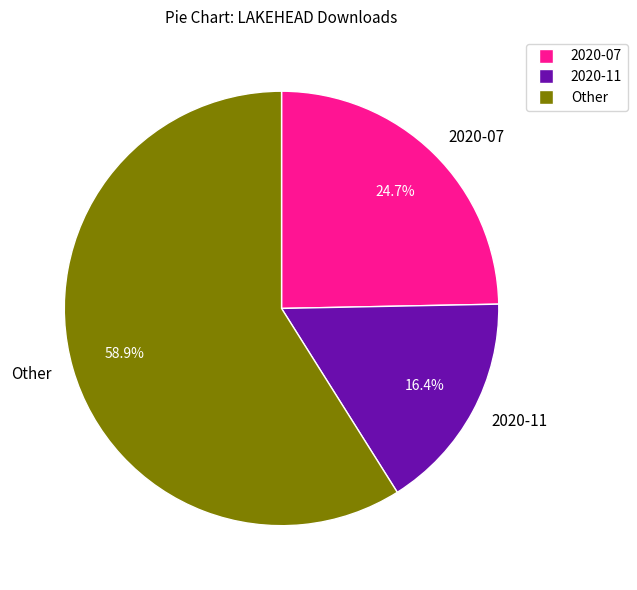

Is there a majority slice in this chart?

Yes